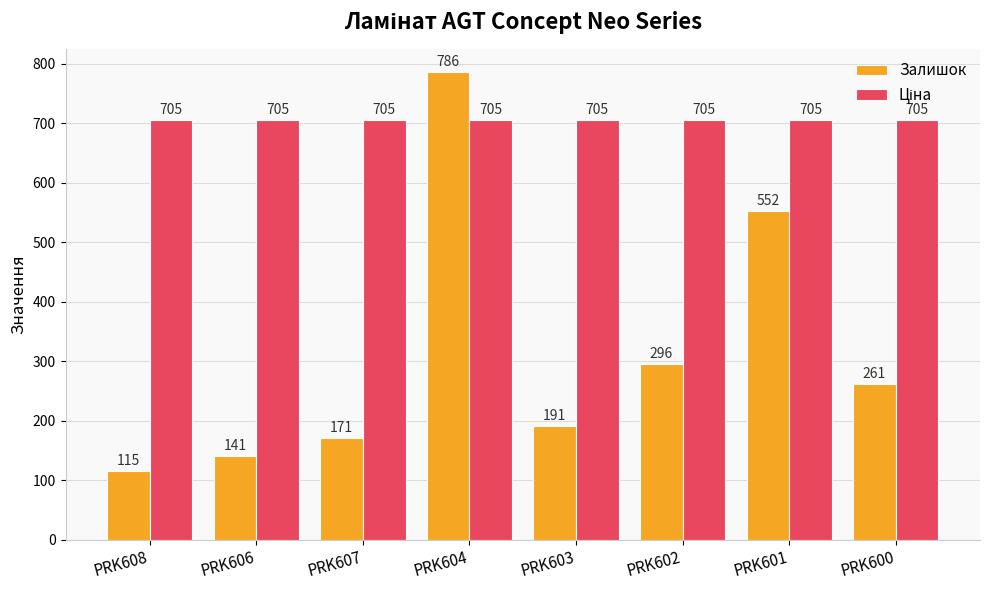

What is the difference between the Залишок values at PRK601 and PRK607?

381.0